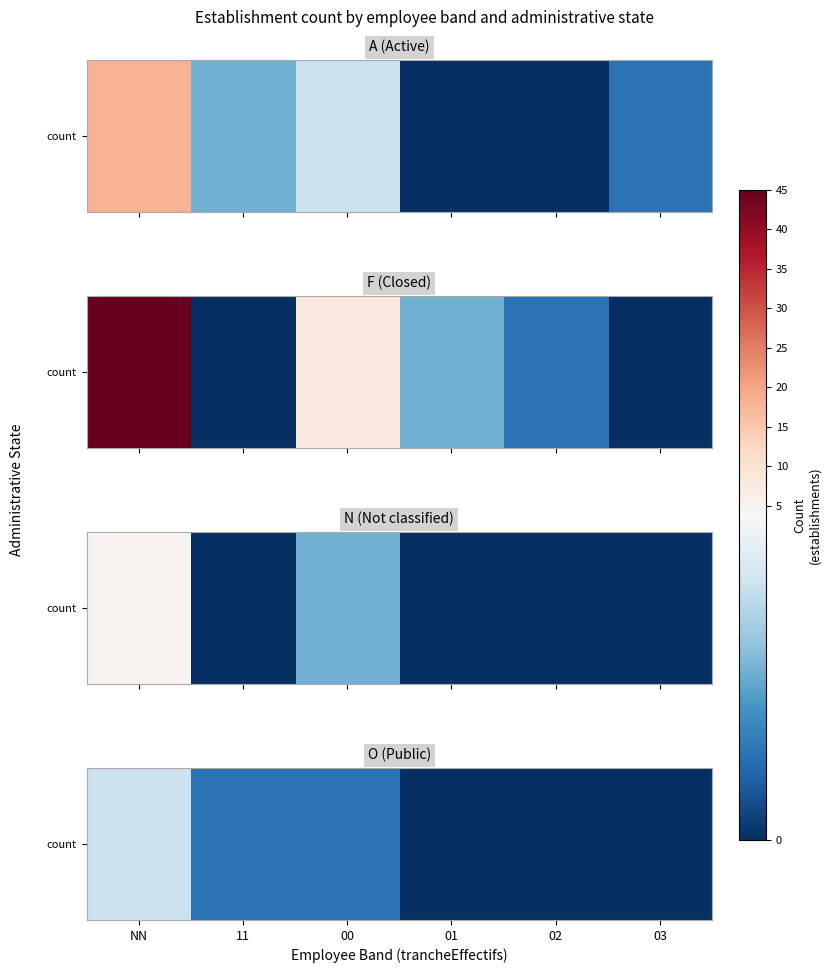

Count the number of data series in this chart.

1